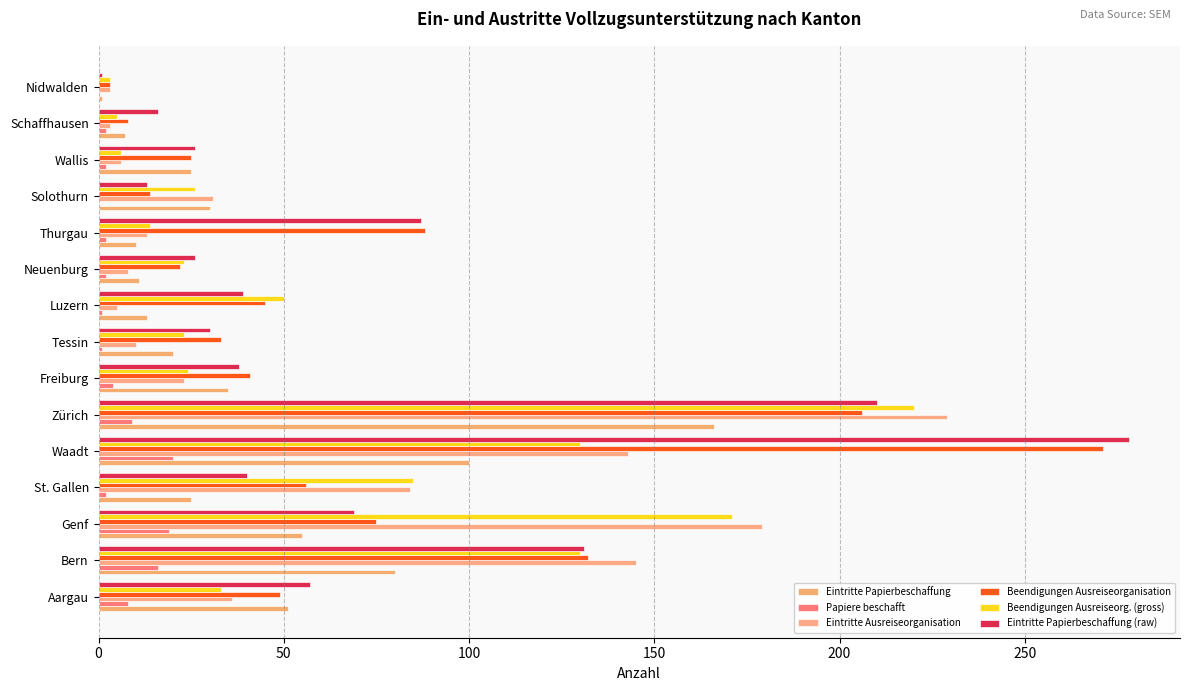

Count the number of data series in this chart.

6